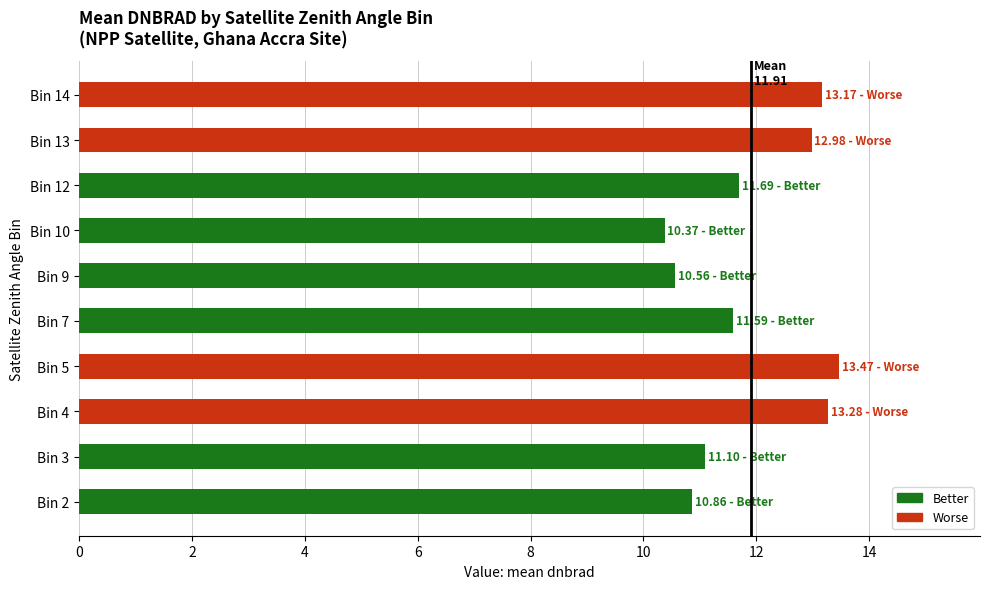

What is the difference between the maximum and second lowest values?

2.9